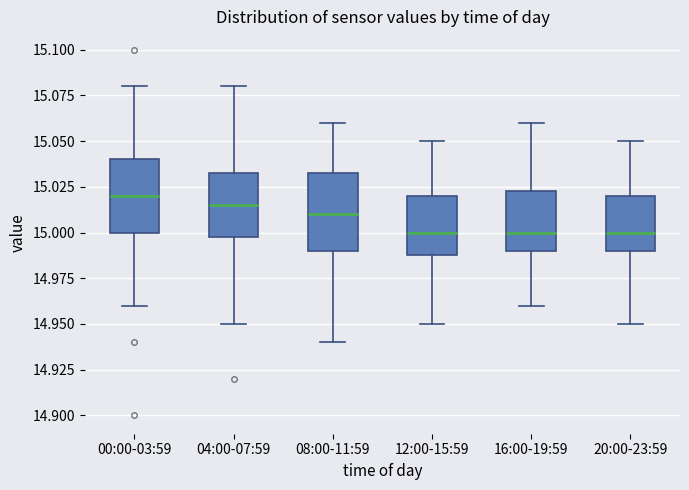

Where does the lower whisker of the box for 00:00-03:59 end on the y-axis? The values are not printed on the chart, so give them approximately, as read against the axis.

14.960